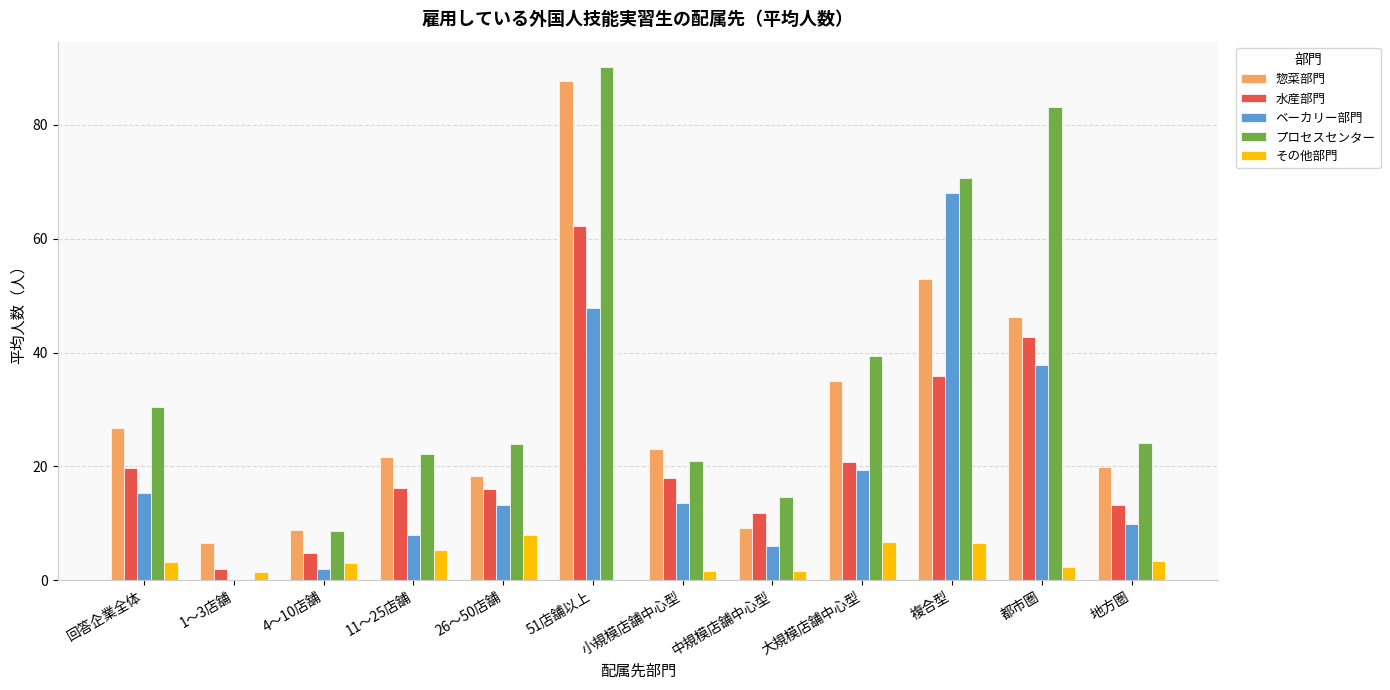

What is the maximum value shown in the chart?

90.1